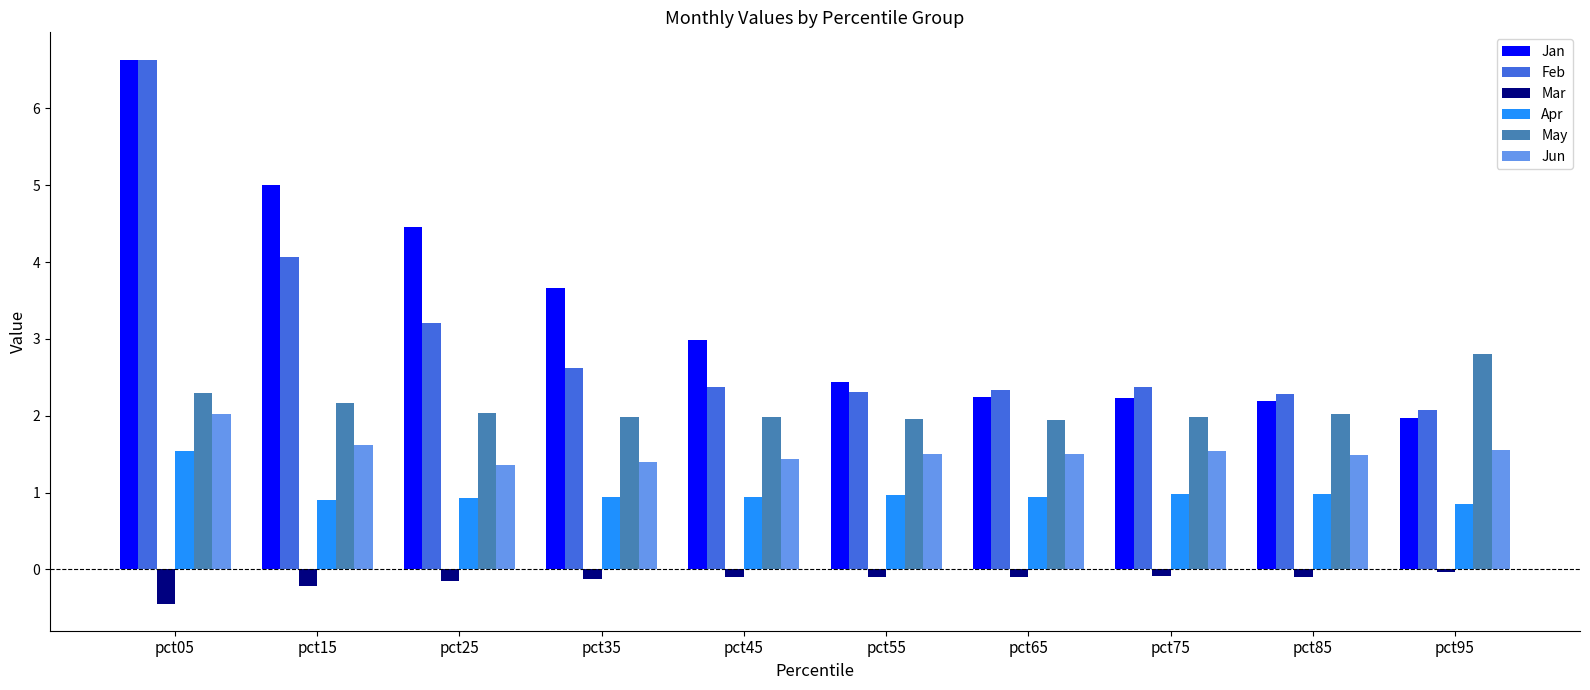

What is the value of the Feb bar at the 1st from the left?

6.6